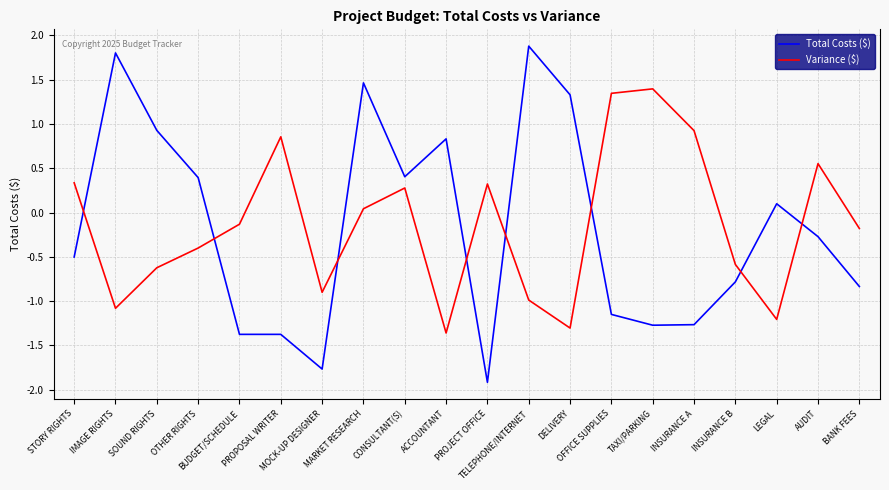

What is the maximum value shown in the chart?

1.9